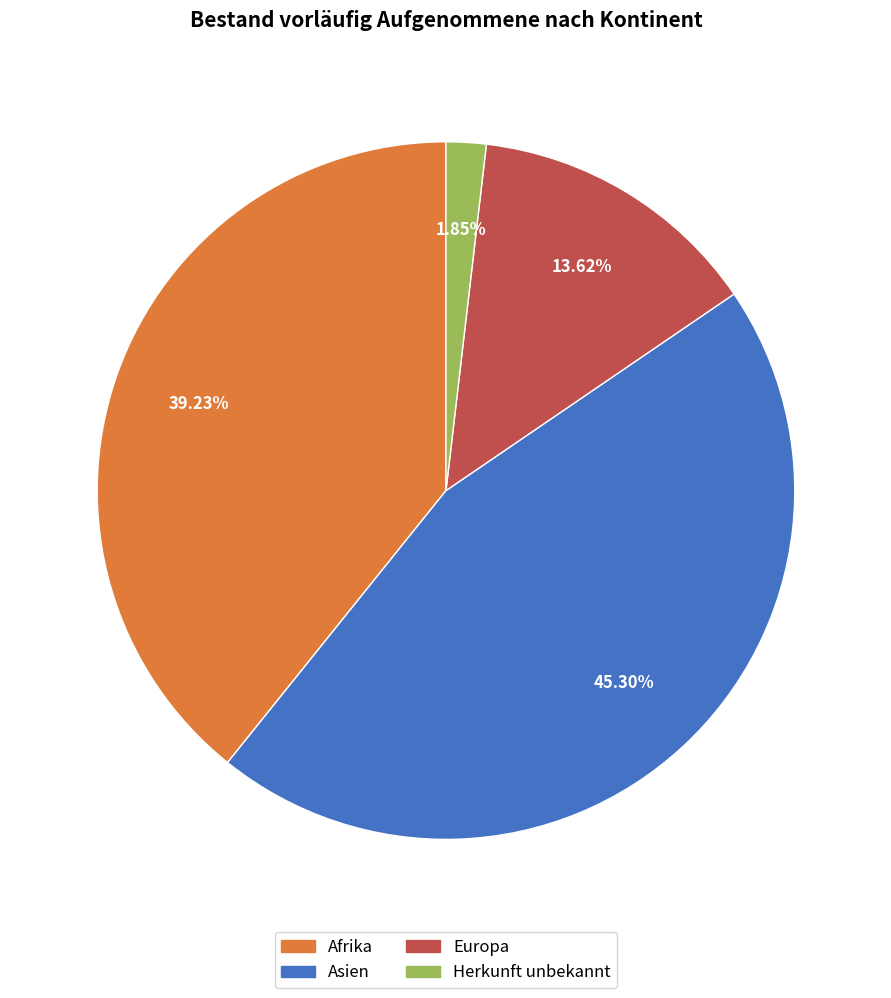

To the nearest percent, what is the average slice percentage?

25%